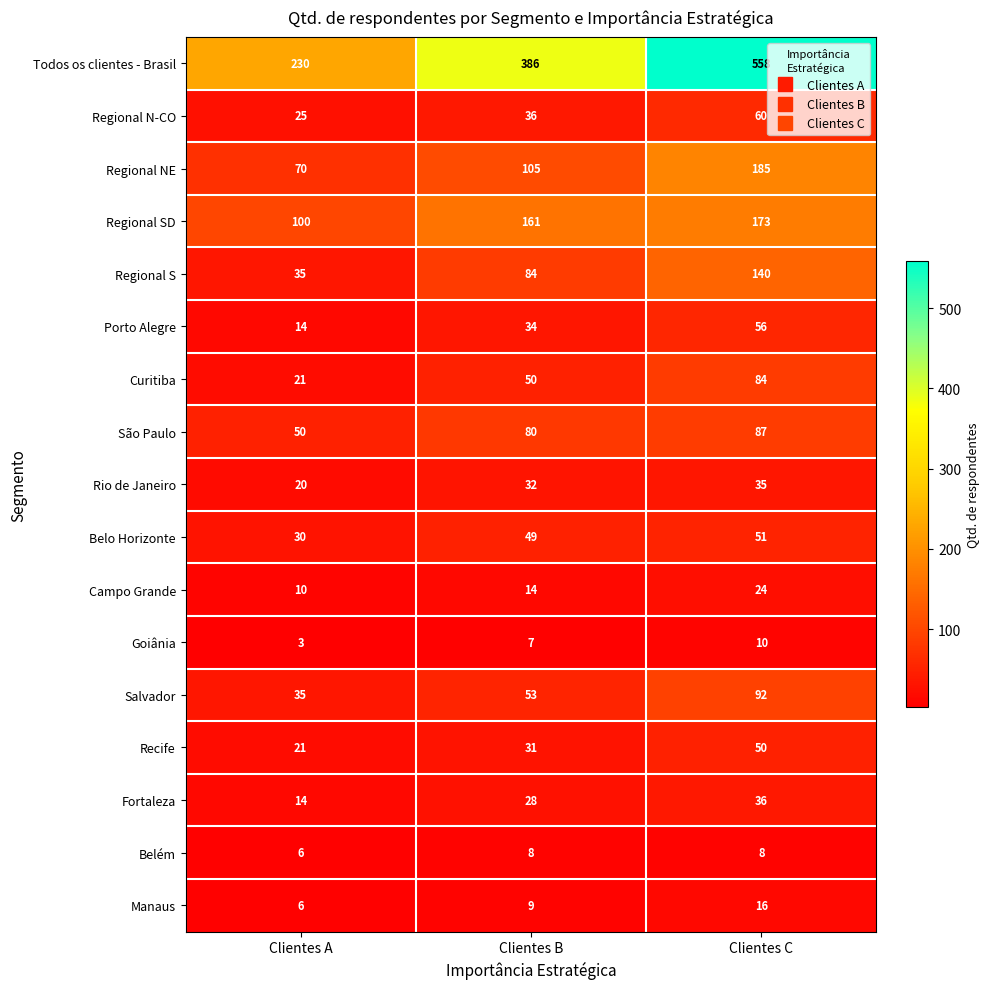

What is the spread (max minus min) of values at Clientes B?

379